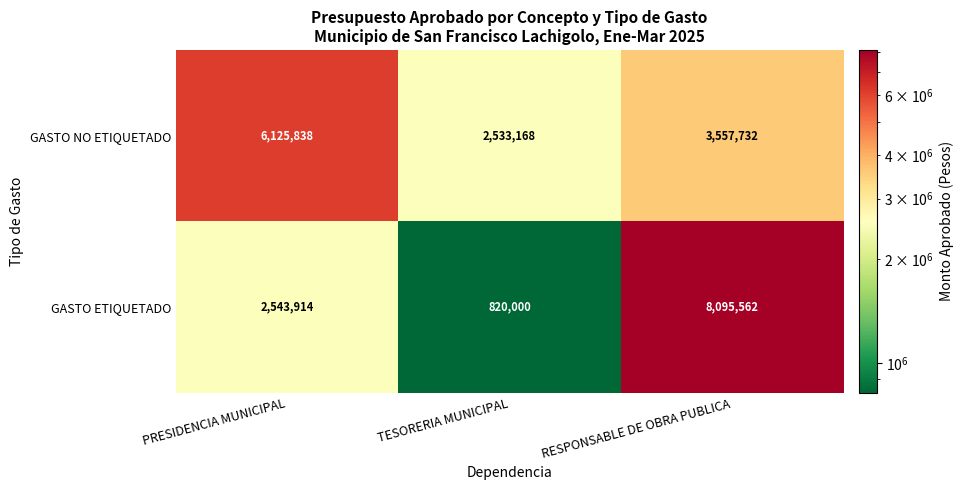

The GASTO NO ETIQUETADO series shows 2533168 at TESORERIA MUNICIPAL. True or false?

True